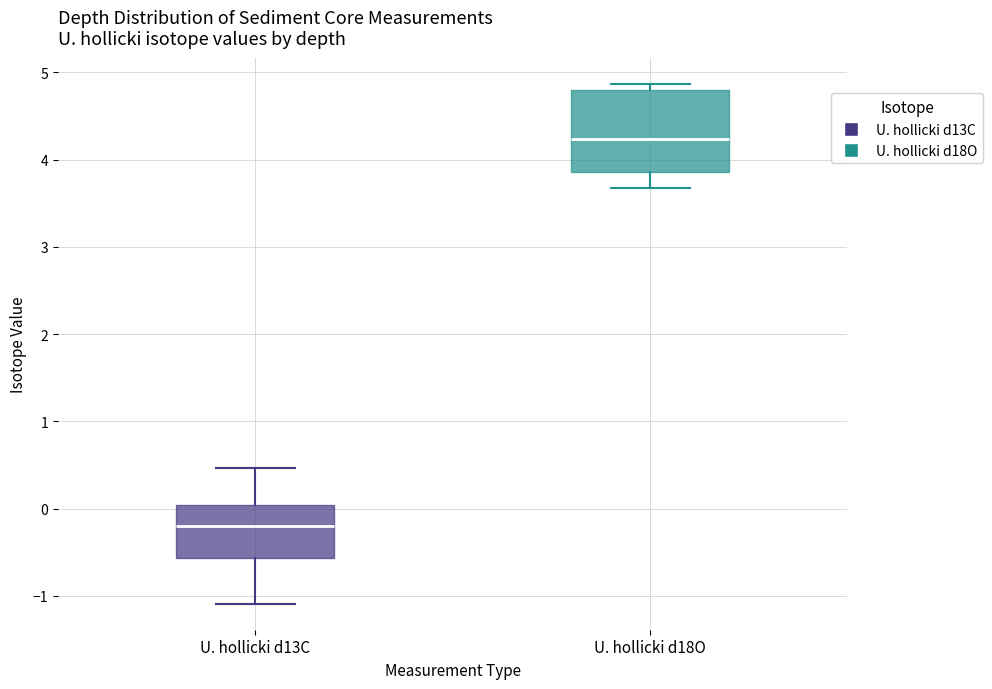

Reading left to right, read every box against the y-axis: the position of its median line, the range the box covers, and the ends of its whiskers. The values are not printed on the chart, so give them approximately, as read against the axis.

U. hollicki d13C: median -0.2, box -0.6 to 0.0, whiskers -1.1 to 0.5
U. hollicki d18O: median 4.2, box 3.9 to 4.8, whiskers 3.7 to 4.9